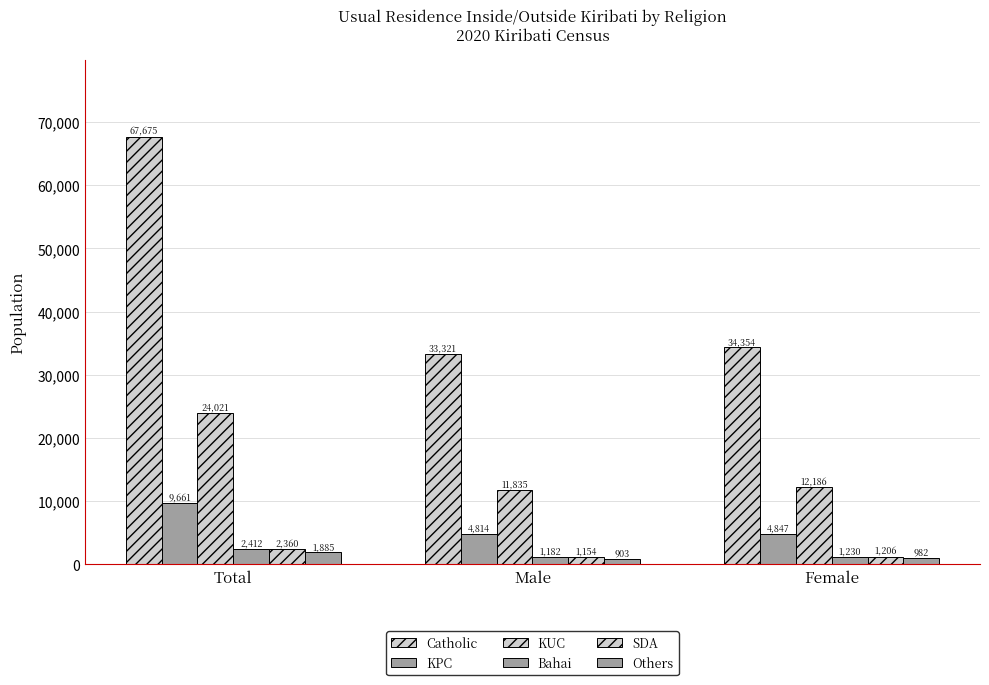

Which label corresponds to the largest value in the chart?

Total